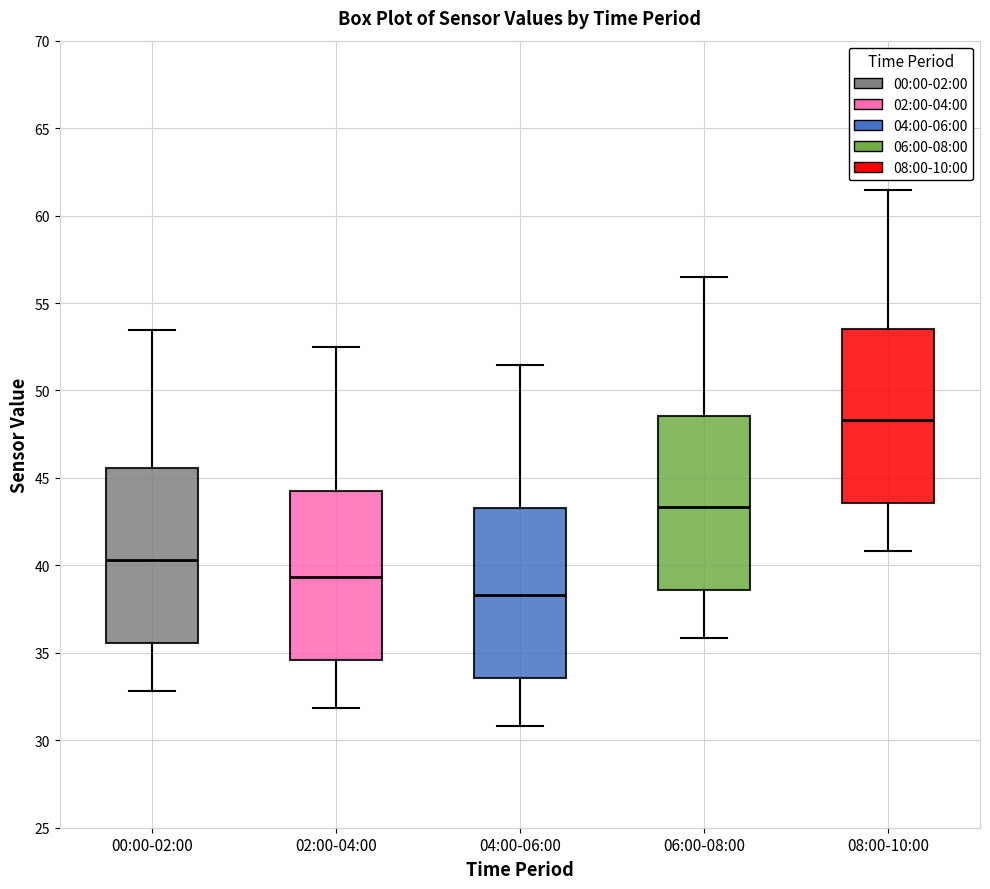

Reading left to right, transcribe this box plot: for each box, give where its median line is, the range the box spans, and where its two whiskers end, as read against the y-axis. The values are not printed on the chart, so give them approximately, as read against the axis.

00:00-02:00: median 40.5, box 35.5 to 45.5, whiskers 33.0 to 53.5
02:00-04:00: median 39.5, box 34.5 to 44.5, whiskers 32.0 to 52.5
04:00-06:00: median 38.5, box 33.5 to 43.5, whiskers 31.0 to 51.5
06:00-08:00: median 43.5, box 38.5 to 48.5, whiskers 36.0 to 56.5
08:00-10:00: median 48.5, box 43.5 to 53.5, whiskers 41.0 to 61.5